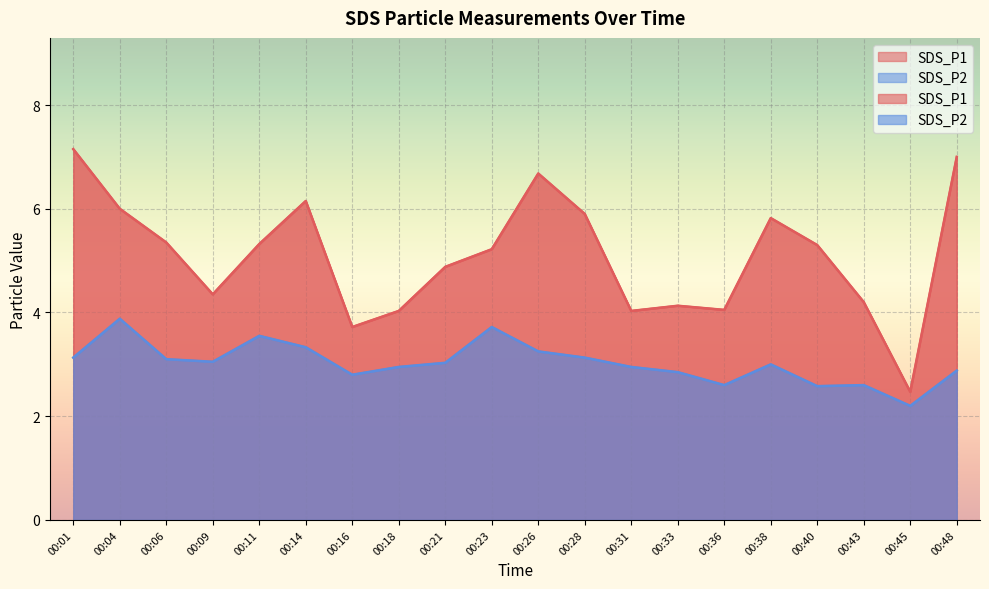

At 00:06, list the series in order from smallest to largest.

SDS_P2, SDS_P1